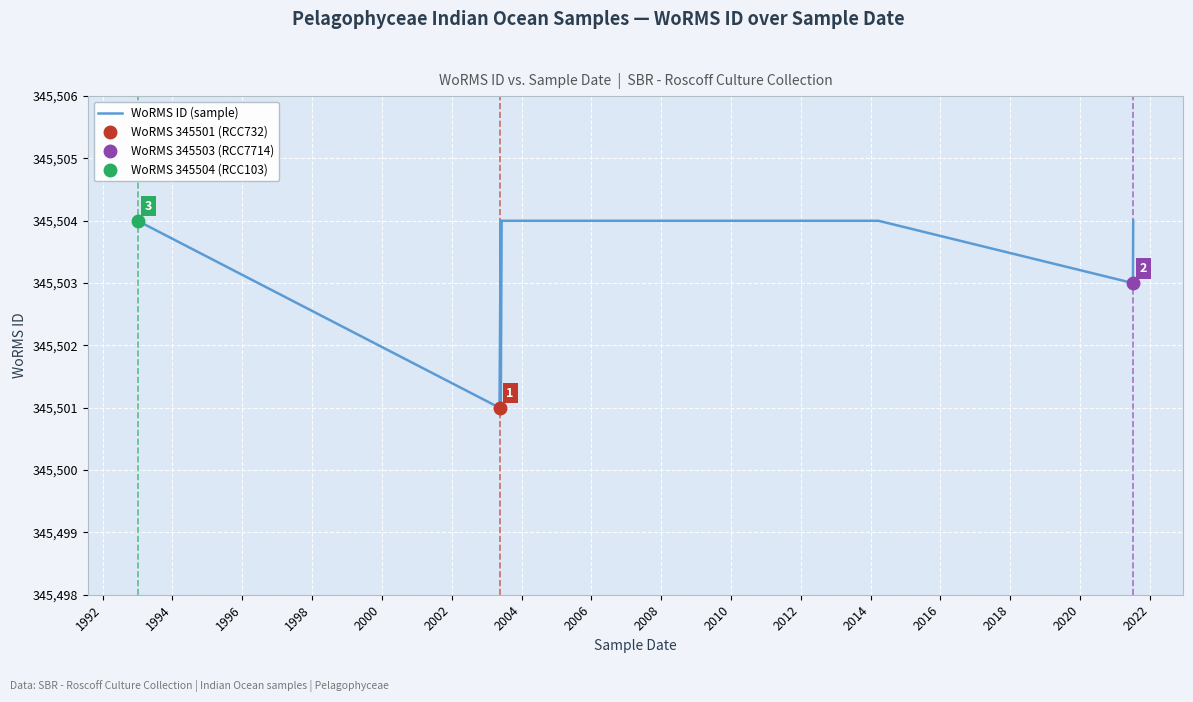

What is the value of the 4th point from the left?

345504